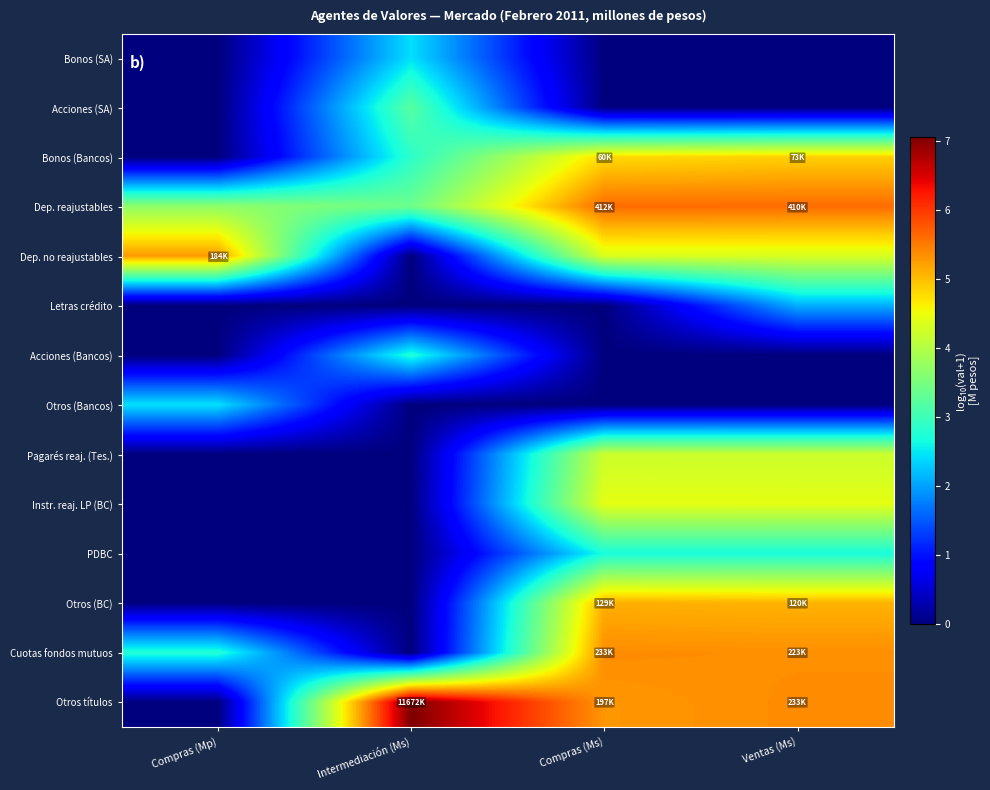

Rank the series at Compras (Mp) from lowest to highest value.

Bonos (SA), Acciones (SA), Bonos (Bancos), Letras crédito, Acciones (Bancos), Pagarés reaj. (Tes.), Instr. reaj. LP (BC), PDBC, Otros (BC), Otros títulos, Otros (Bancos), Cuotas fondos mutuos, Dep. reajustables, Dep. no reajustables